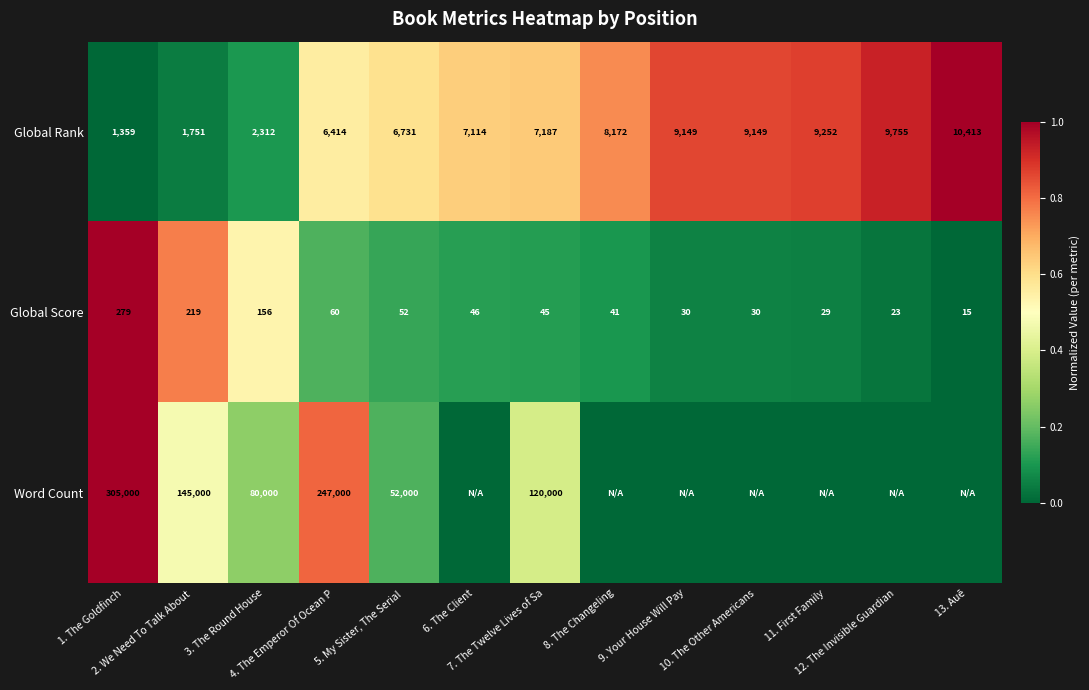

What is the difference between the maximum and minimum values in the Global Score series?

264